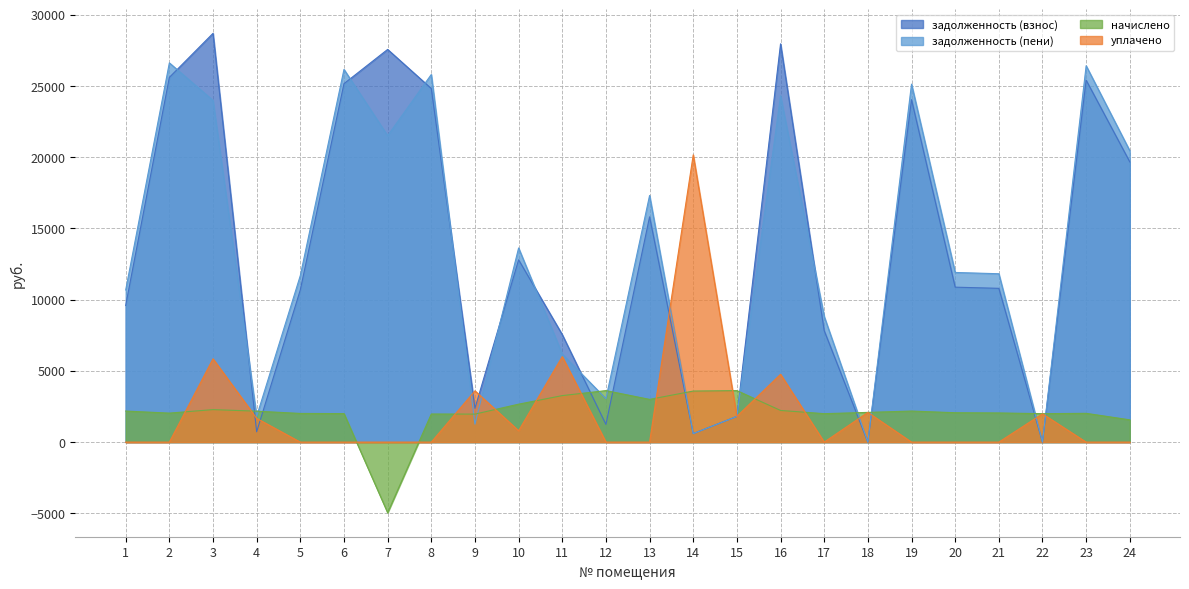

What is the maximum value for задолженность (пени)?

26615.6